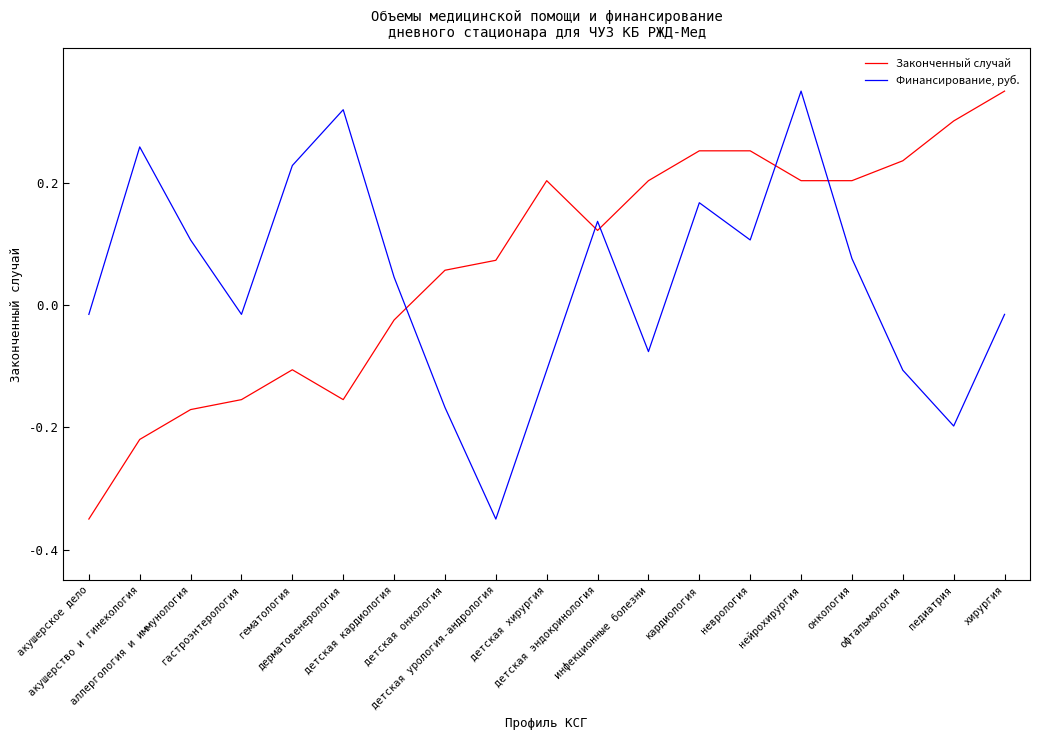

At how many categories does at least one series exceed 0?

17